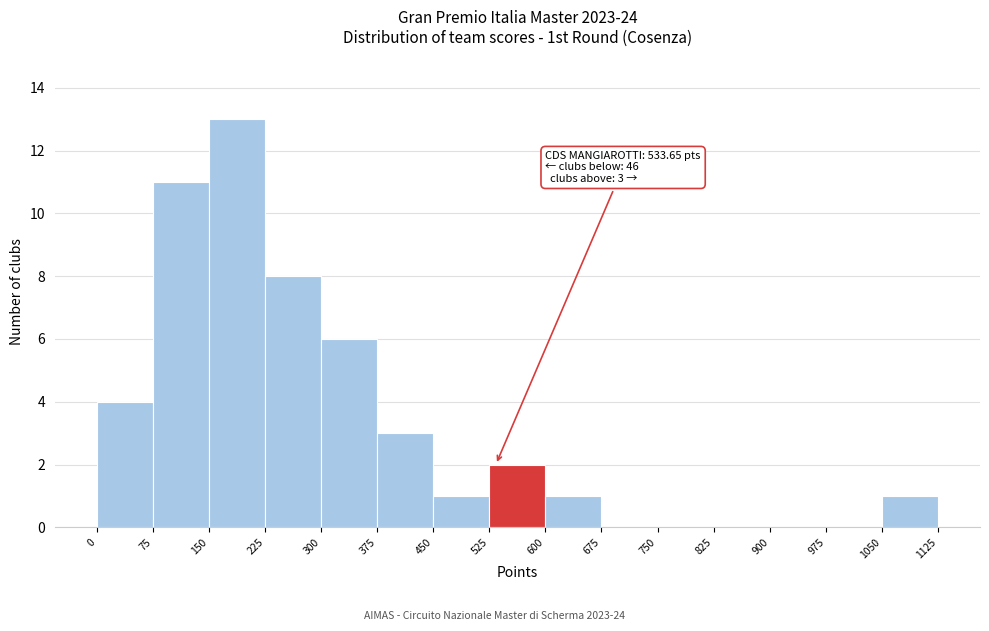

Which range on the x-axis has the tallest bar?

150 to 225